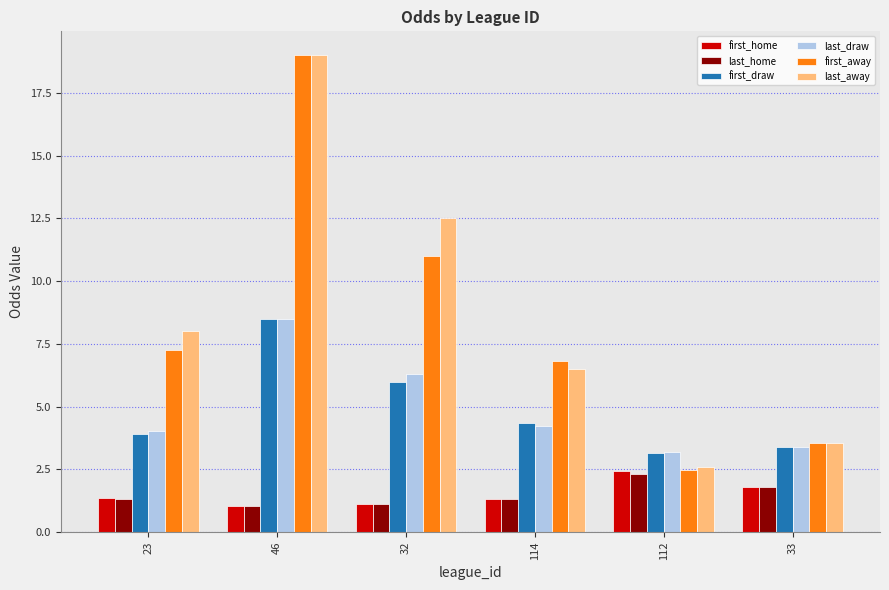

Does the chart contain stacked bars?

No